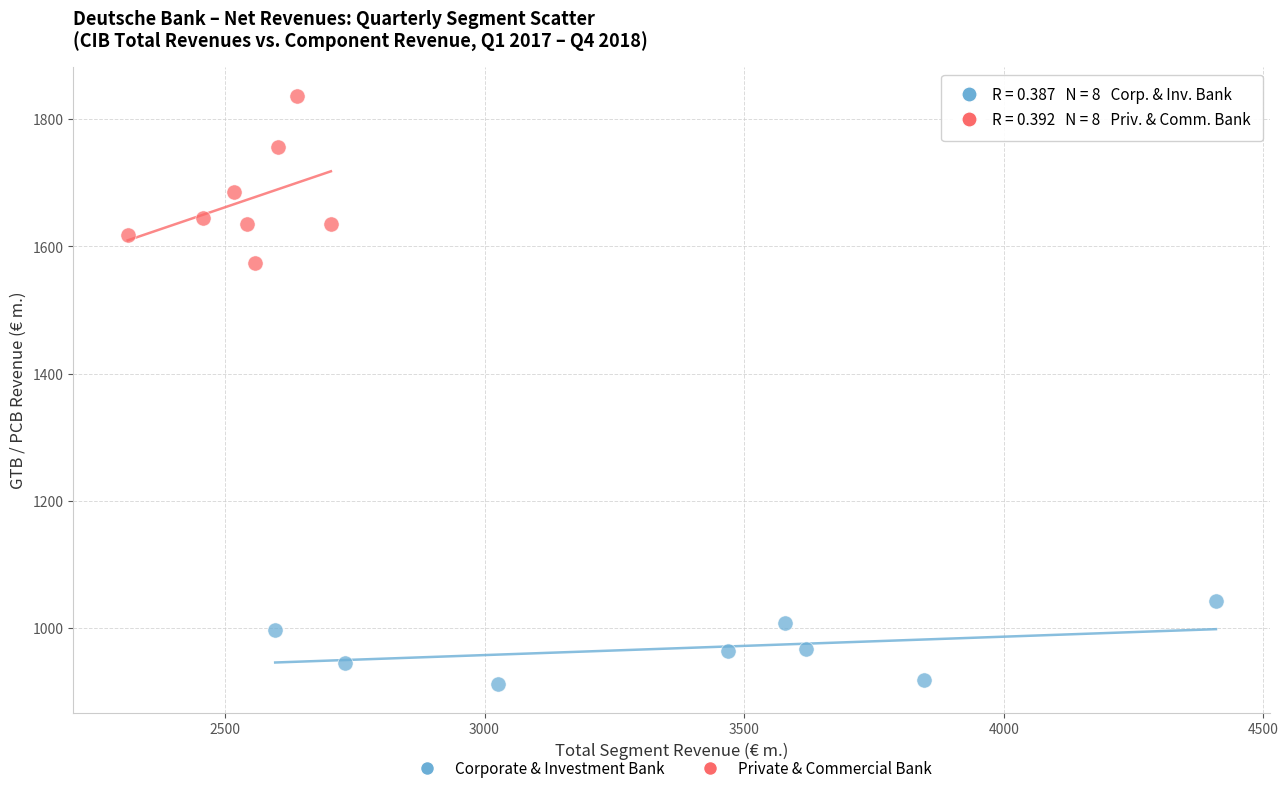

Which series contains the highest Y value?

Private & Commercial Bank